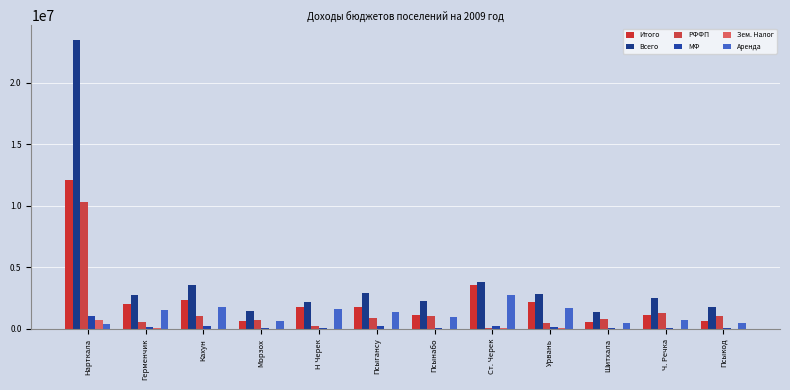

What value does the РФФП series have at Ст. Черек, to the nearest 50?

48000